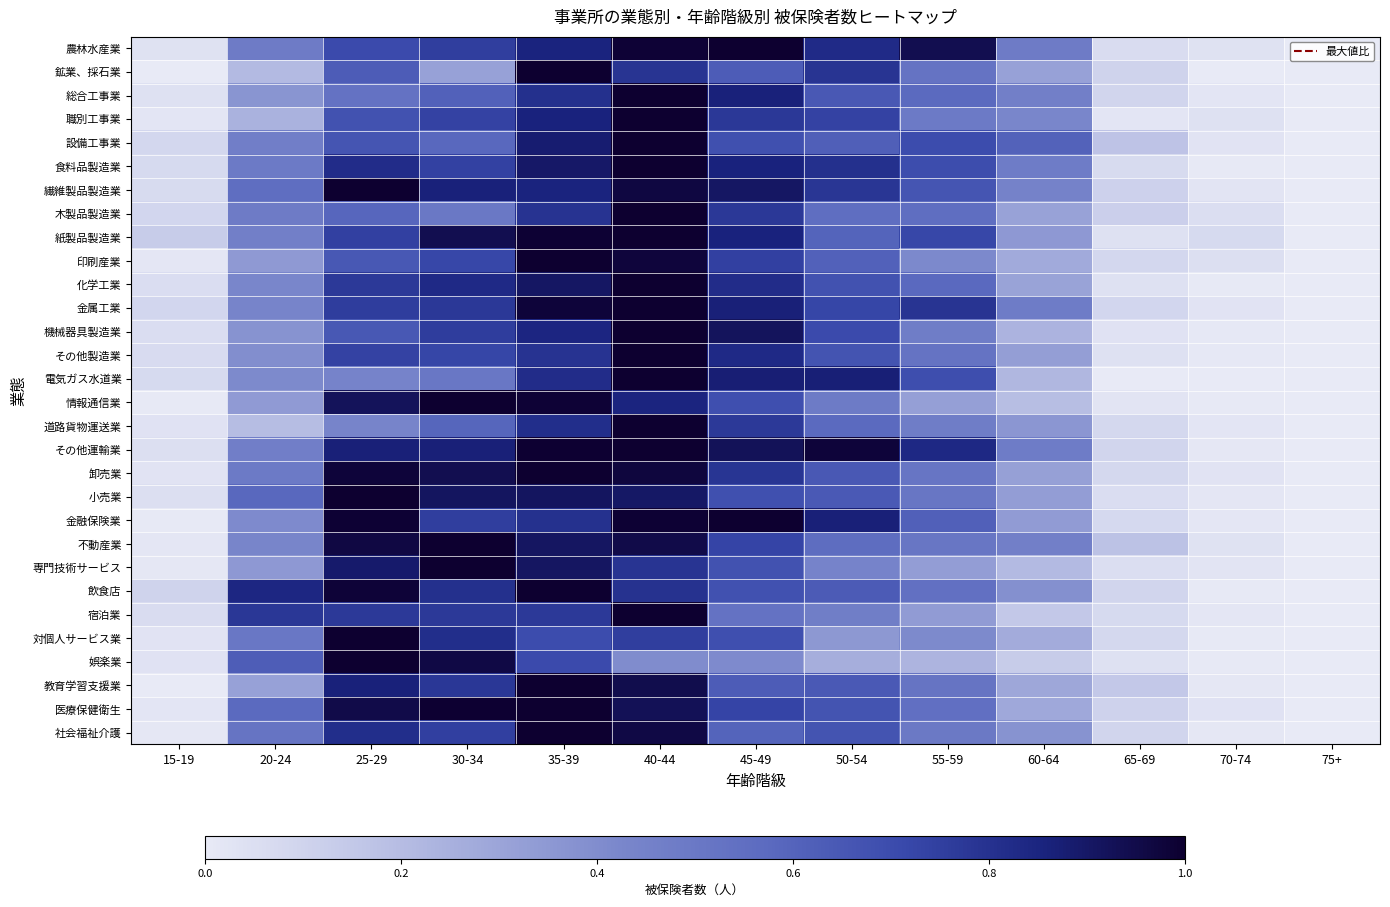

How many series are shown in this chart?

30